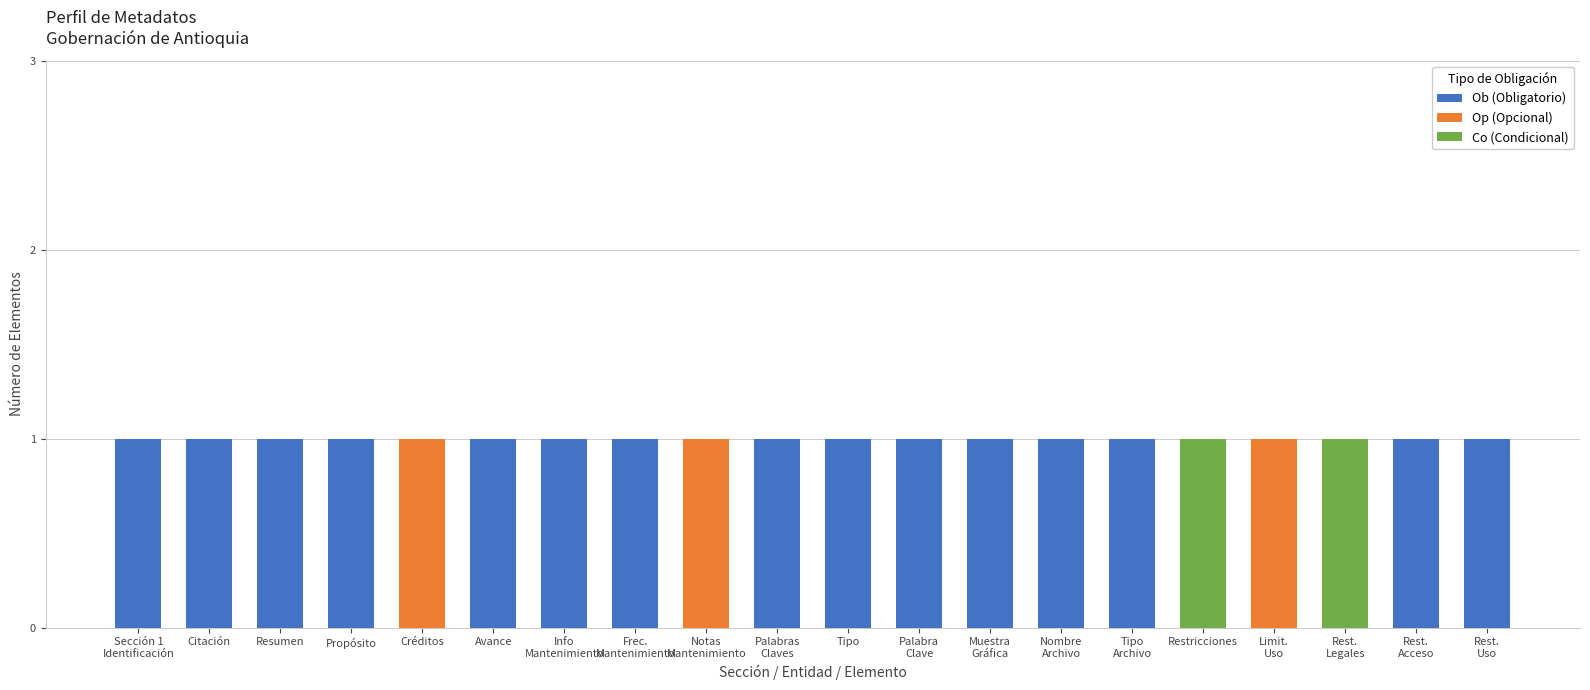

The Ob (Obligatorio) series shows 1 at Citación. True or false?

True